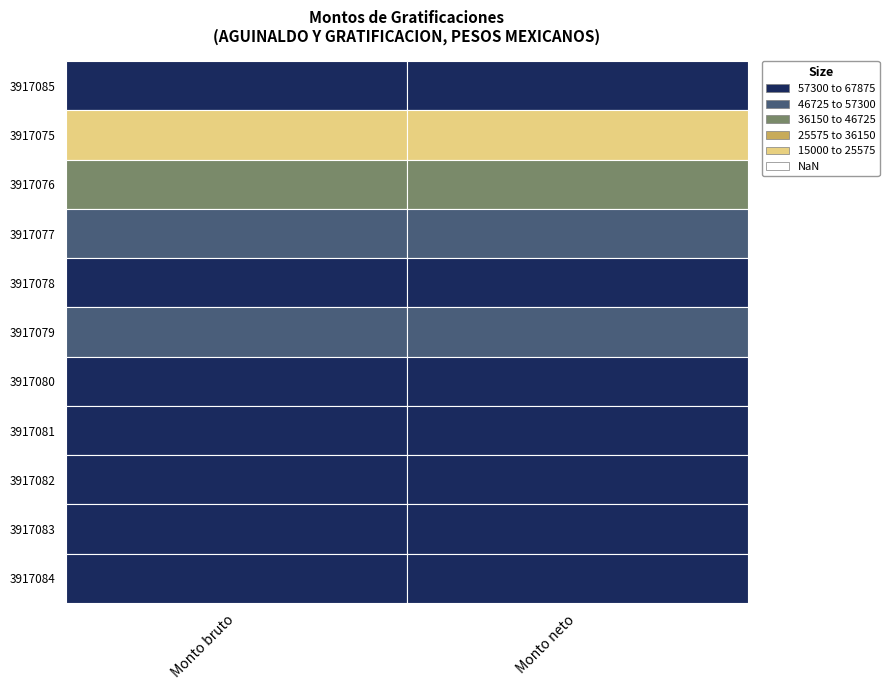

What is the difference between the highest and lowest values at 1?

52875.0